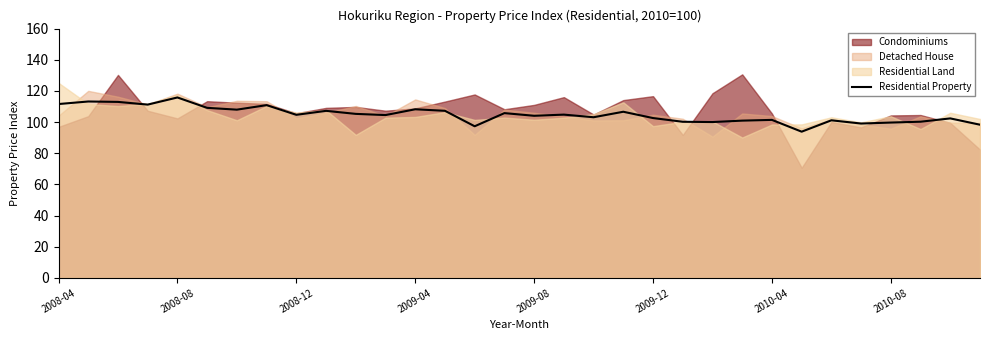

True or false: Residential Property has a value of 143.4 at 2010-08.

False